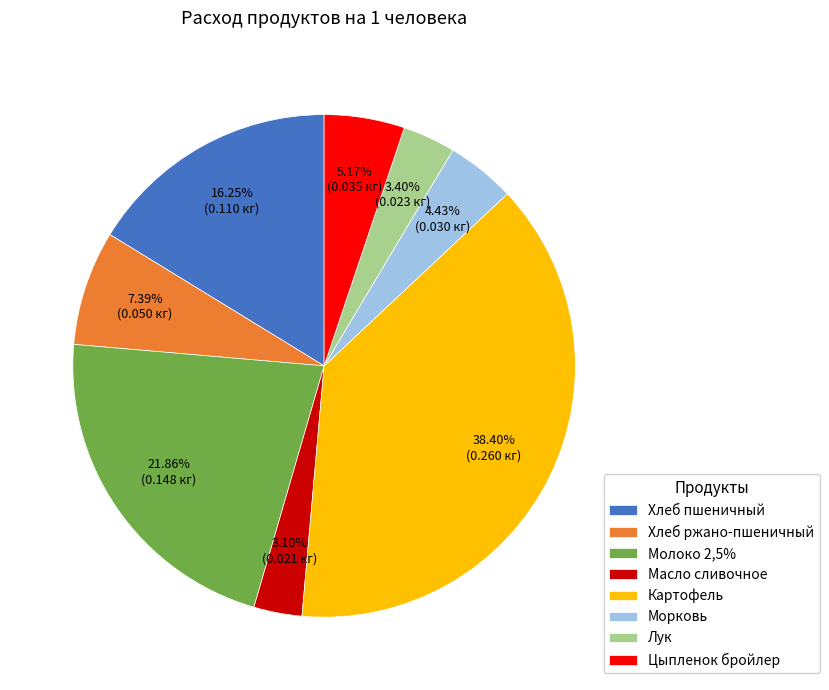

To the nearest percent, what is the difference between the Картофель and Хлеб пшеничный slice percentages?

22%